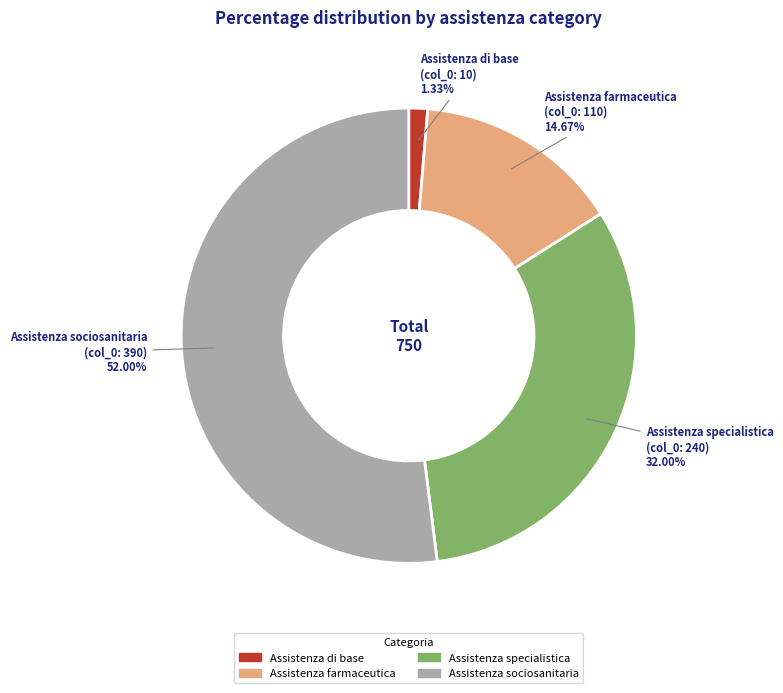

Which slice is the largest?

Assistenza sociosanitaria